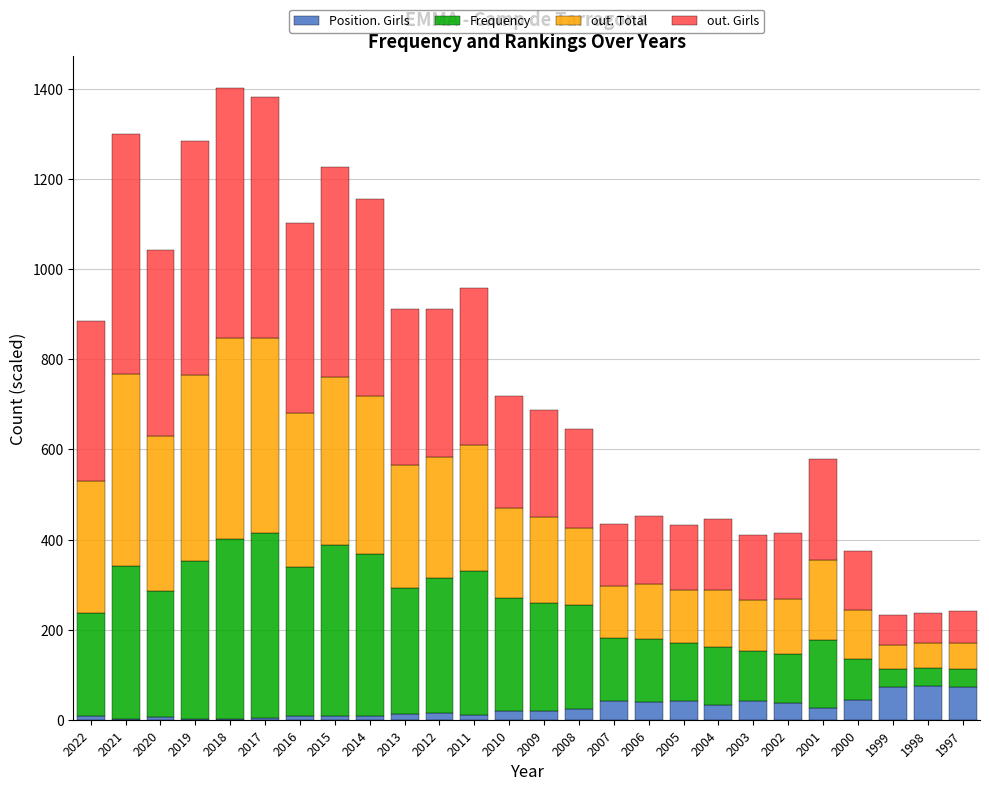

What is the maximum value for Position. Girls?

75.0